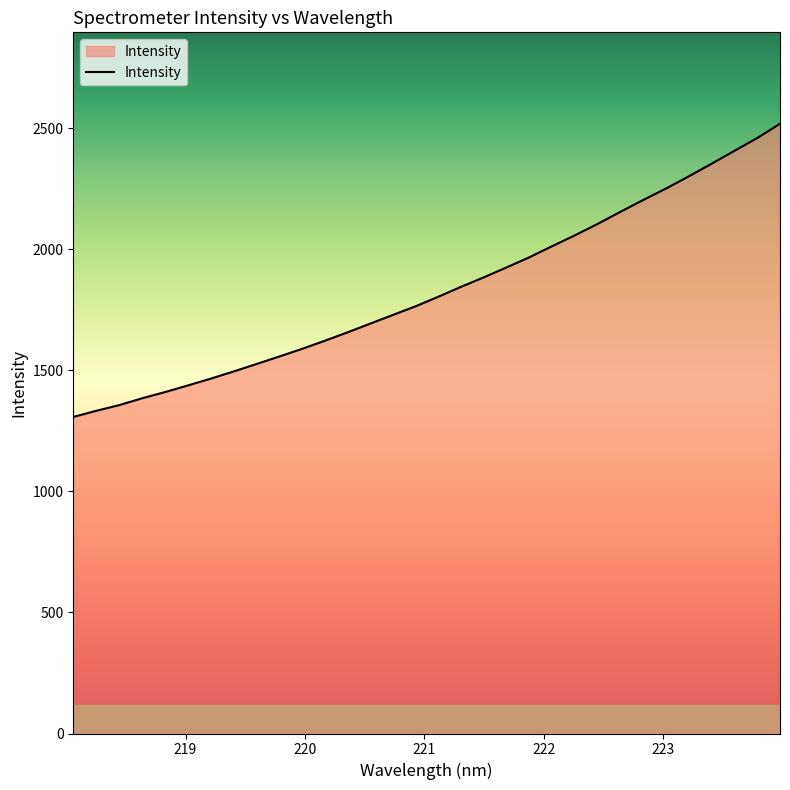

What is the maximum value shown in the chart?

2517.9